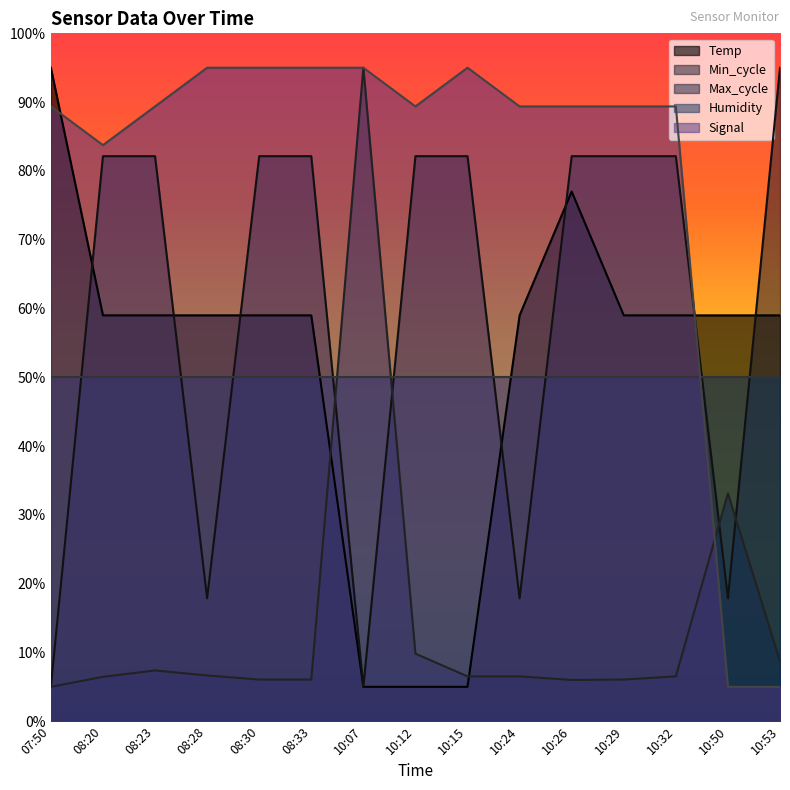

What is the value of the Max_cycle point at the 8th from the left?

9.8